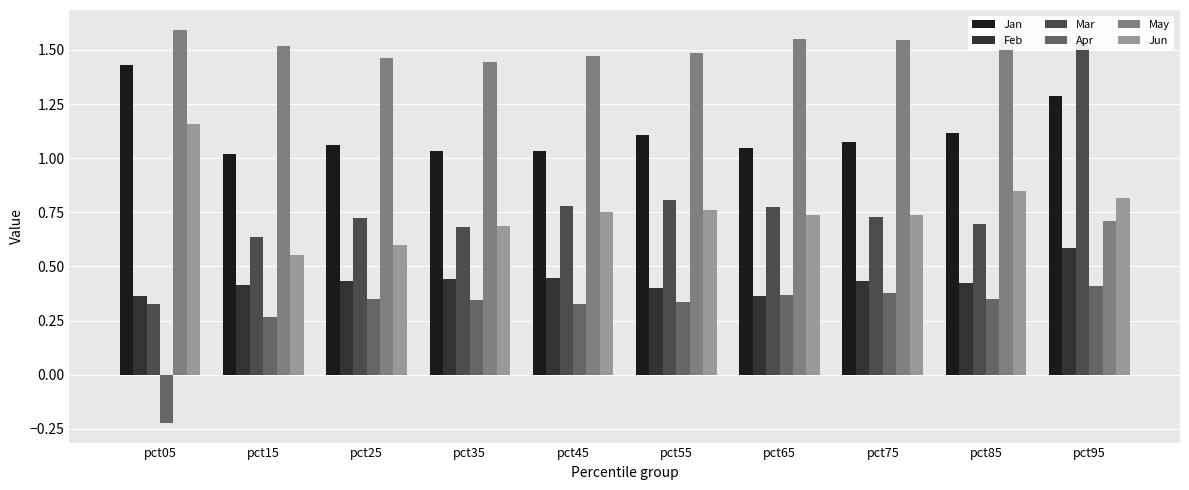

Between pct55 and pct25, which is larger?

pct55